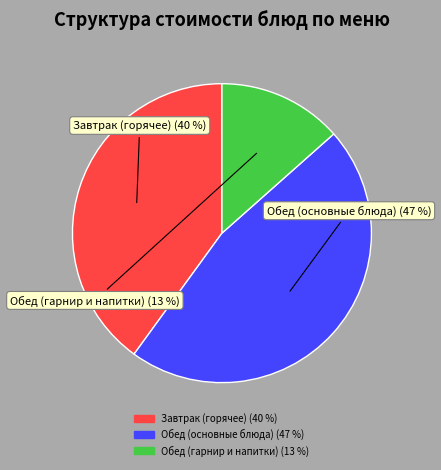

Count the number of slices in the pie.

3